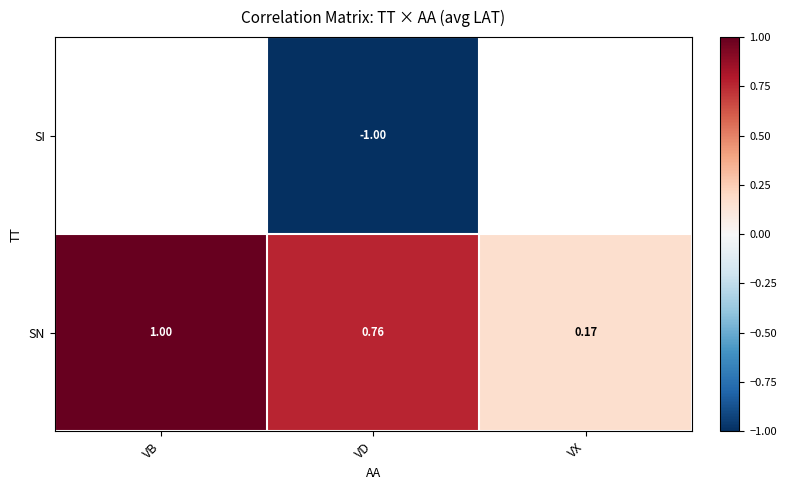

List the labels in order of SN value, smallest first.

VX, VD, VB